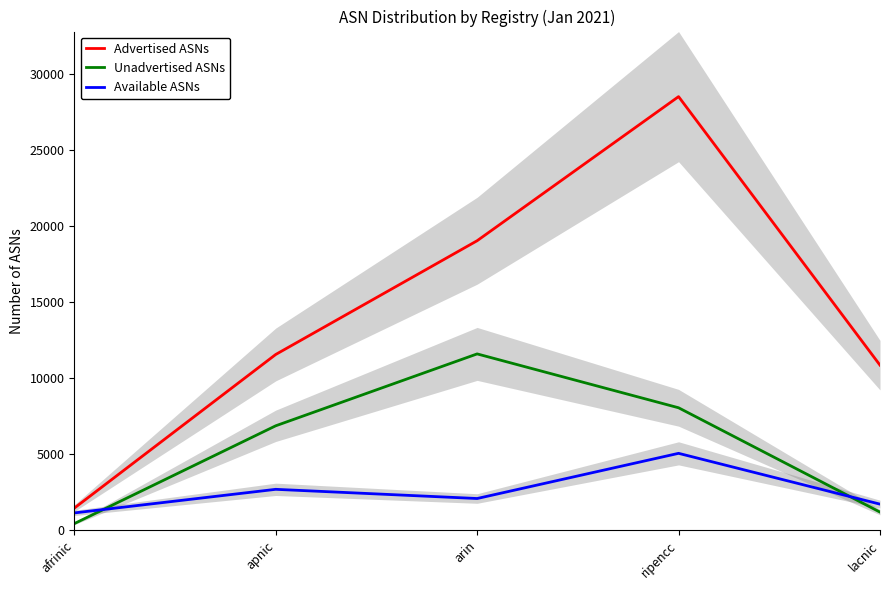

What is the difference between the second highest and second lowest values in the Unadvertised ASNs series?

6858